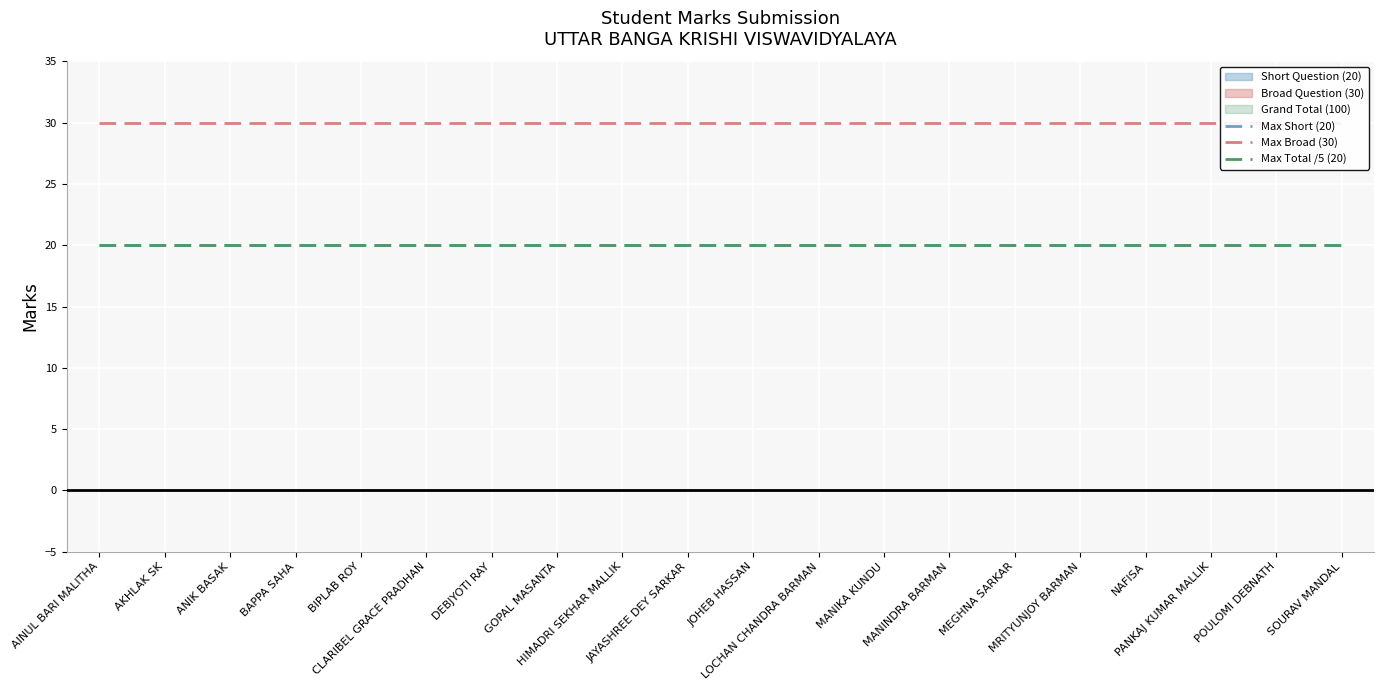

How many lines are shown in the chart?

3